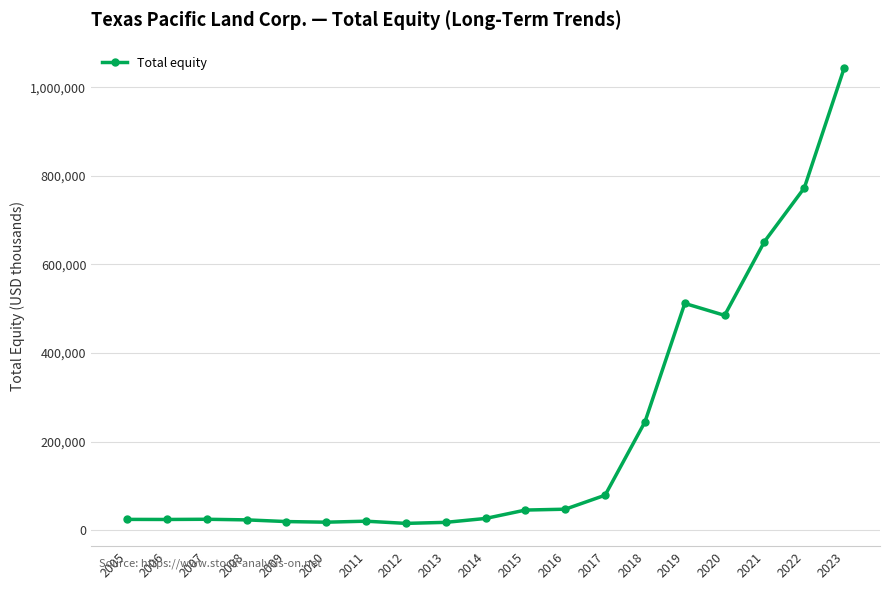

How many lines are shown in the chart?

1